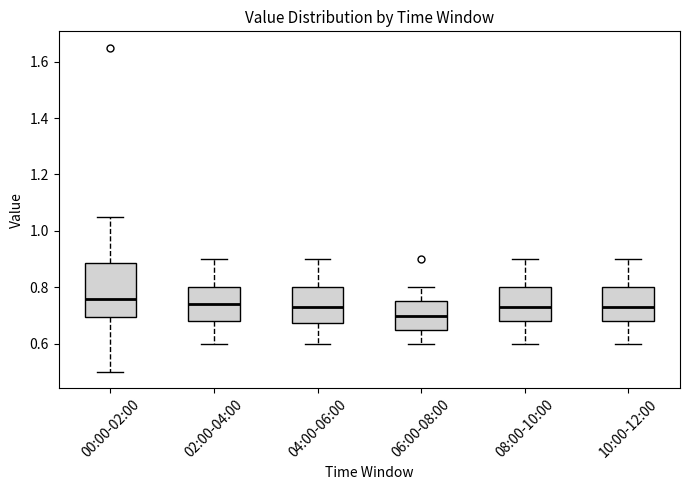

Reading left to right, read every box against the y-axis: the position of its median line, the range the box covers, and the ends of its whiskers. The values are not printed on the chart, so give them approximately, as read against the axis.

00:00-02:00: median 0.76, box 0.70 to 0.88, whiskers 0.50 to 1.06
02:00-04:00: median 0.74, box 0.68 to 0.80, whiskers 0.60 to 0.90
04:00-06:00: median 0.74, box 0.68 to 0.80, whiskers 0.60 to 0.90
06:00-08:00: median 0.70, box 0.66 to 0.76, whiskers 0.60 to 0.80
08:00-10:00: median 0.74, box 0.68 to 0.80, whiskers 0.60 to 0.90
10:00-12:00: median 0.74, box 0.68 to 0.80, whiskers 0.60 to 0.90